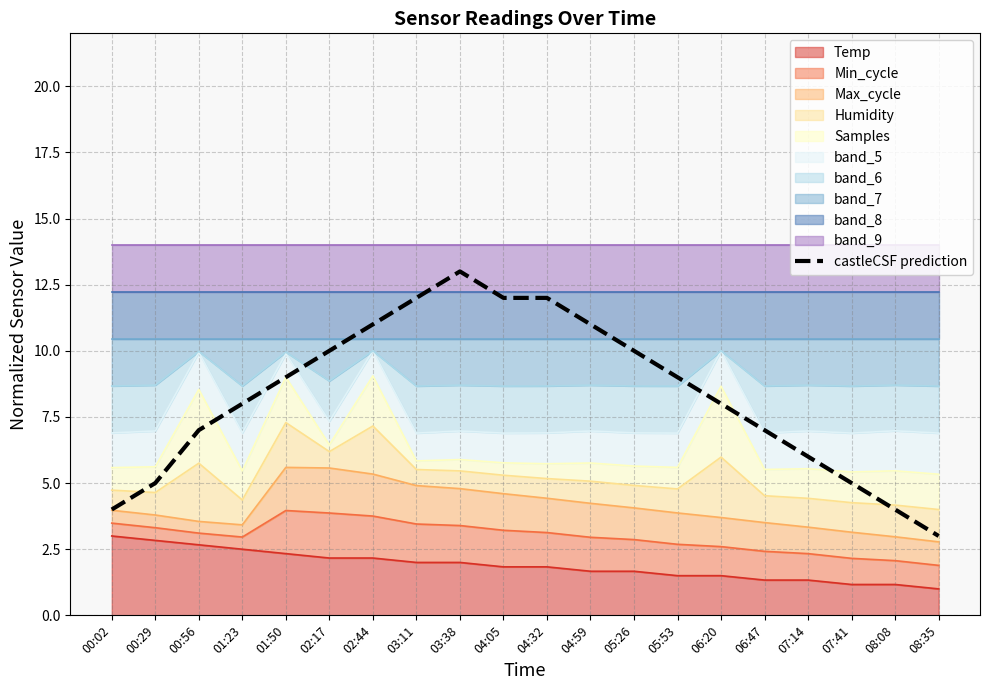

Does the chart display data point markers on the line(s)?

No